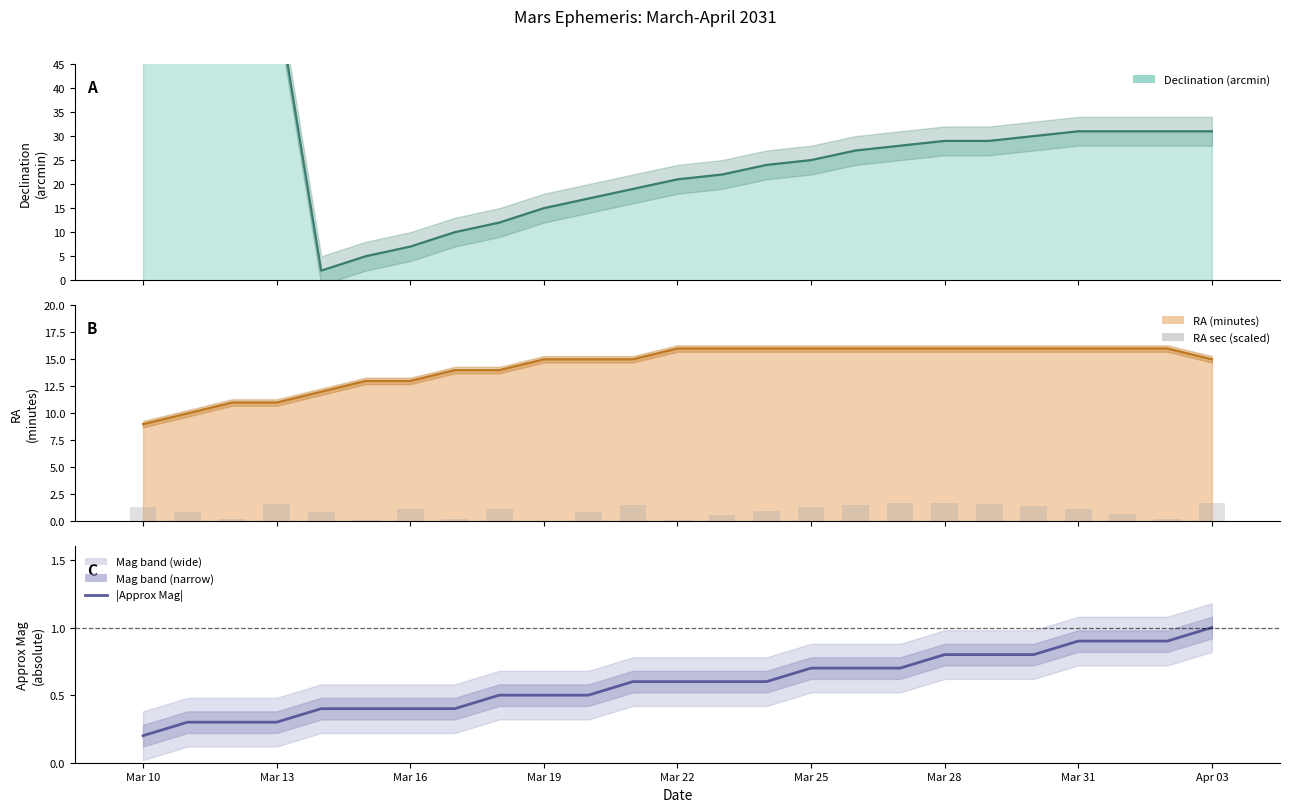

Between Mar 16 and Mar 10, which is larger?

Mar 10